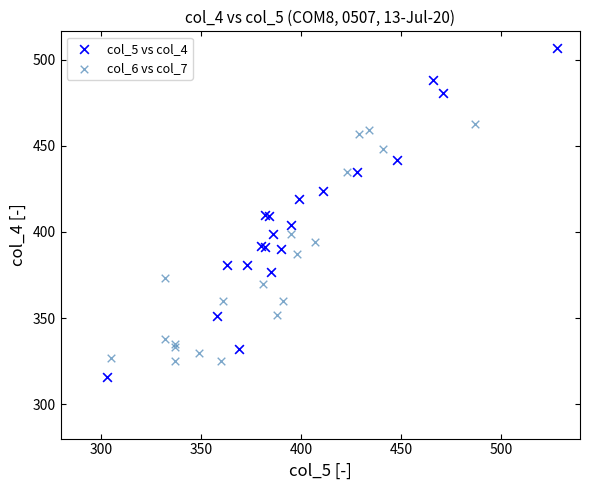

Which series has the largest Y range (max minus min)?

col_5 vs col_4